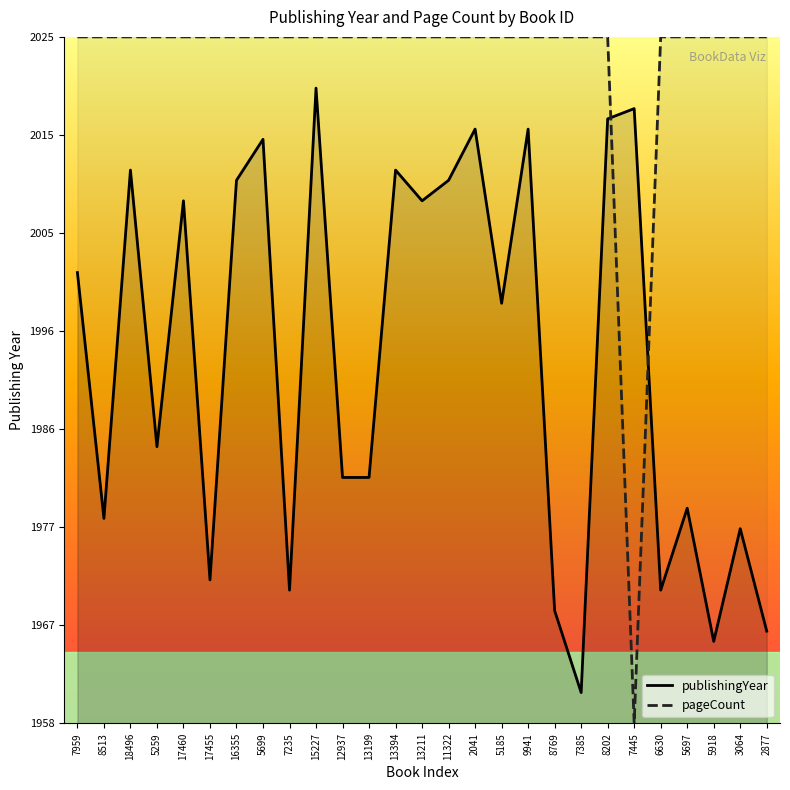

Which series ends up on top after the final intersection of pageCount and publishingYear?

pageCount